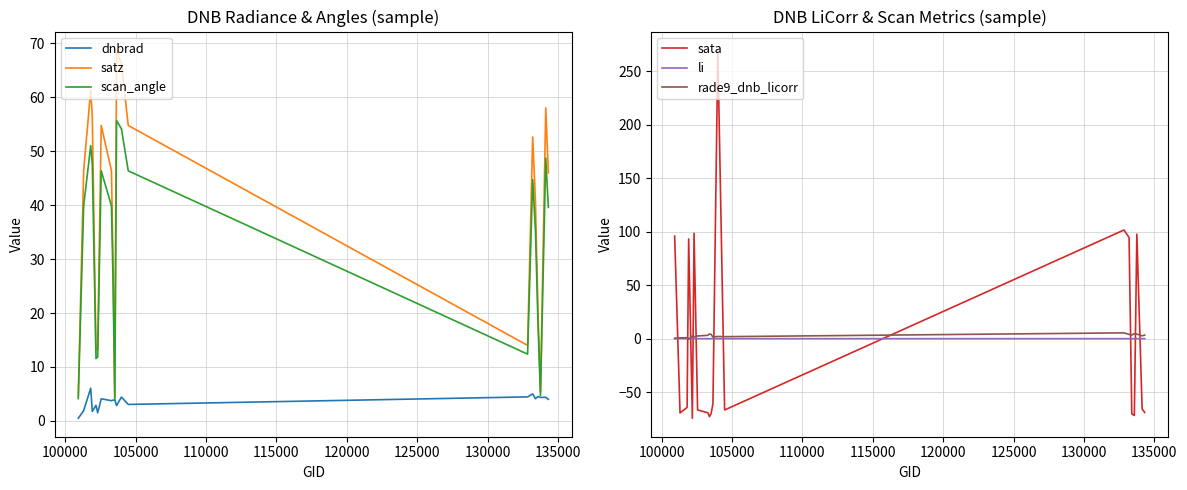

Does the chart display data point markers on the line(s)?

No